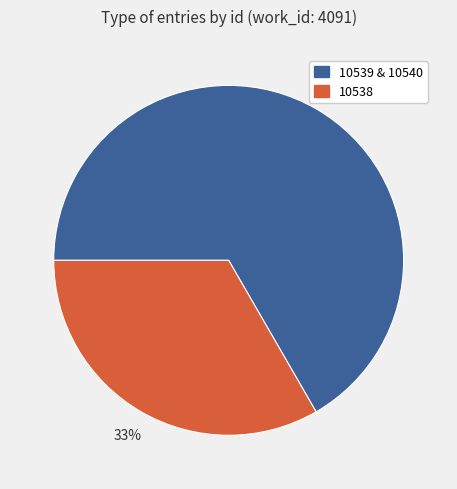

To the nearest percent, what percentage of the pie is 10538?

33%